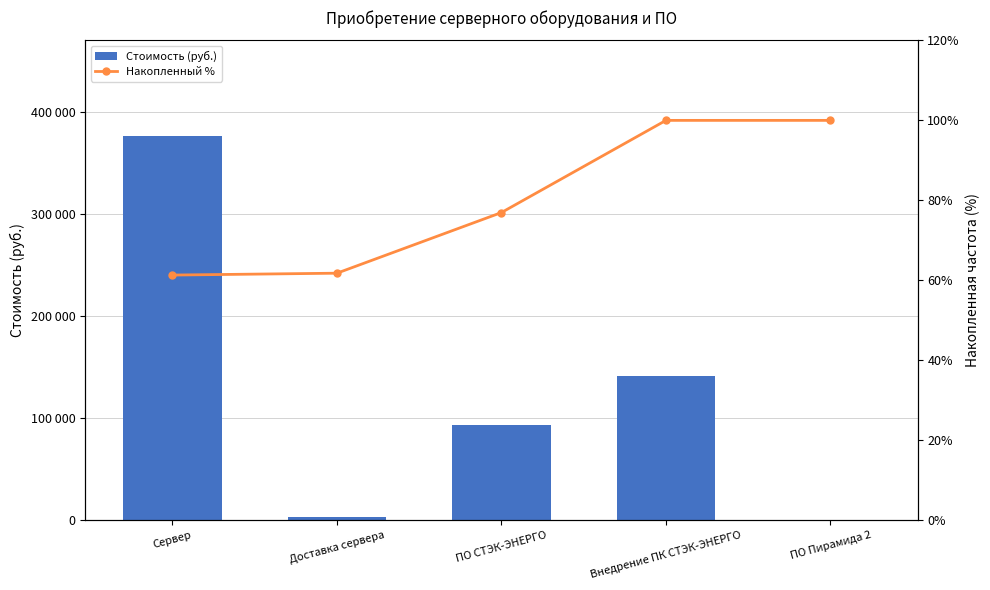

What is the label of the 2nd bar from the right?

Внедрение ПК СТЭК-ЭНЕРГО